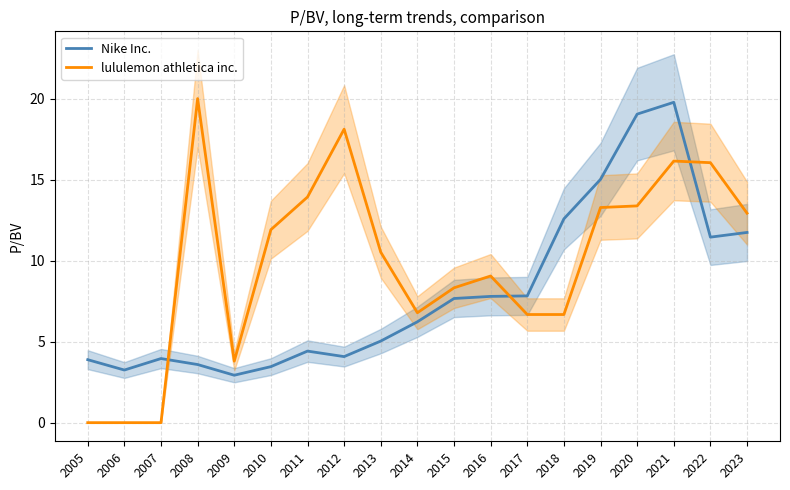

True or false: lululemon athletica inc. and Nike Inc. cross at least once.

True